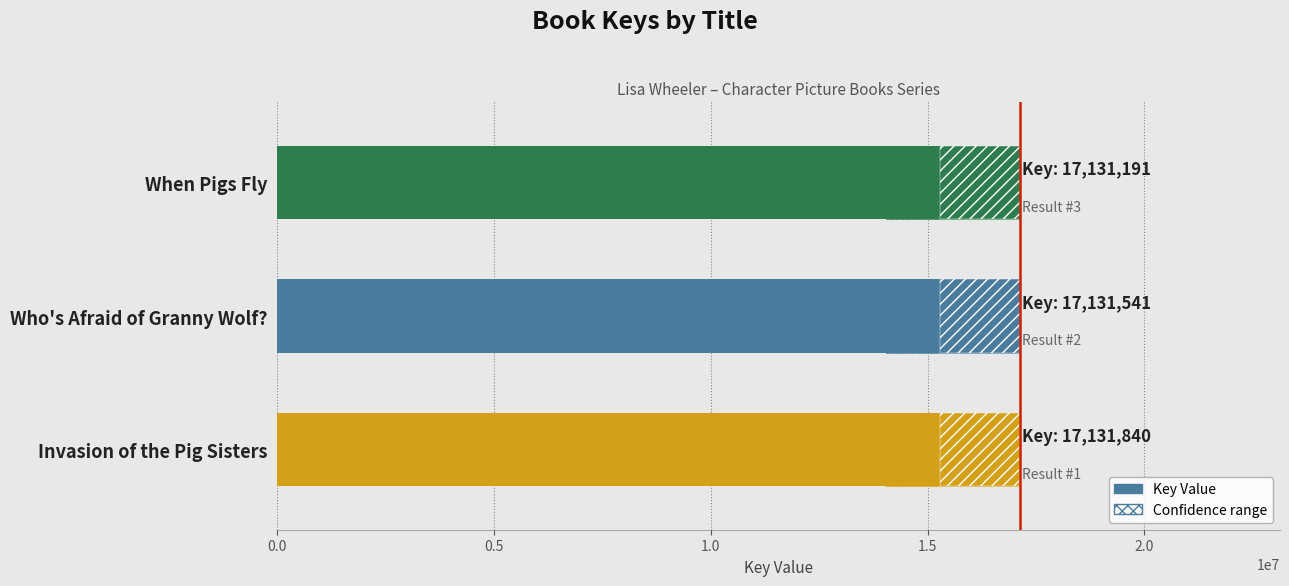

Count the number of values greater than 17131541.

1